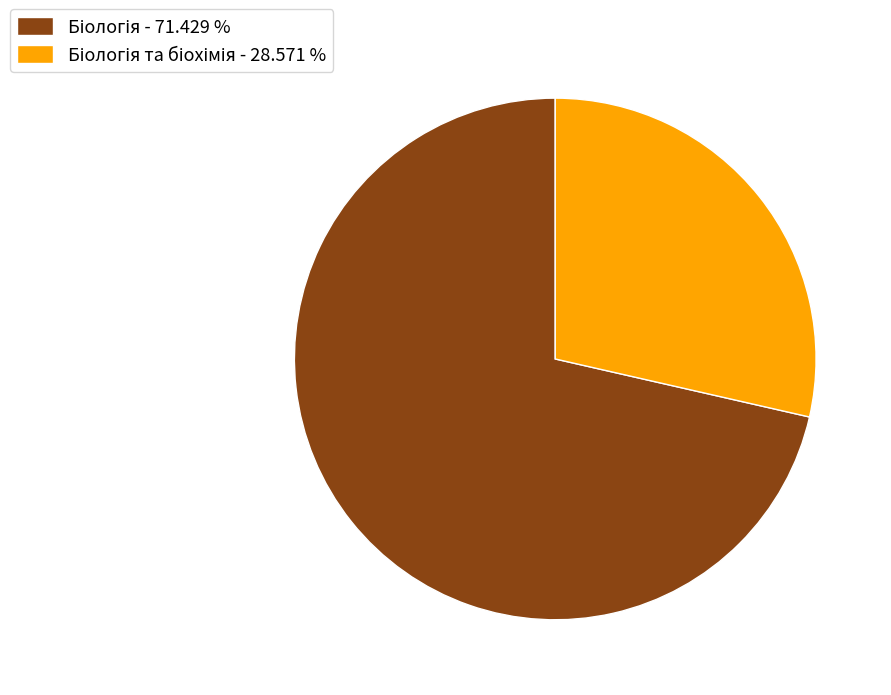

Is there any slice that represents more than half of the pie?

Yes